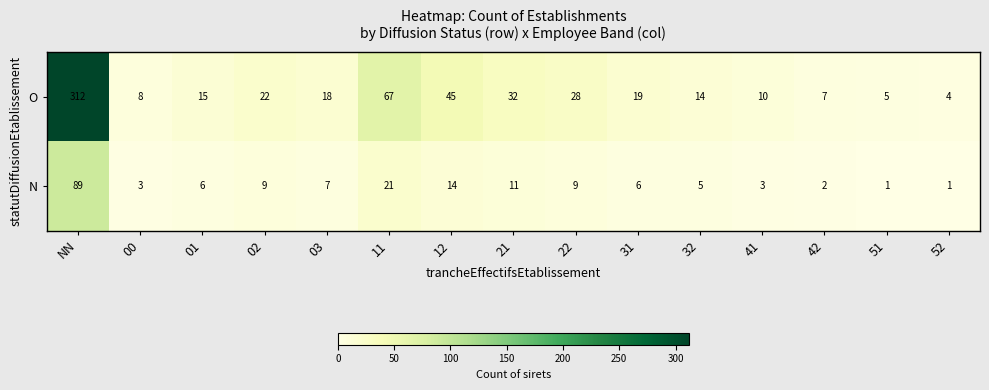

Reading left to right, extract all data points from this chart.

O: 312	8	15	22	18	67	45	32	28	19	14	10	7	5	4
N: 89	3	6	9	7	21	14	11	9	6	5	3	2	1	1